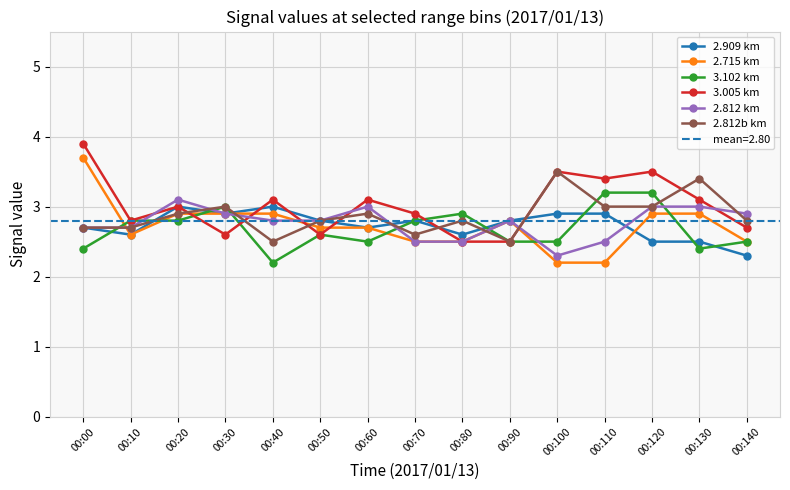

What is the value of the 2.909 km point at the 15th from the left?

2.3